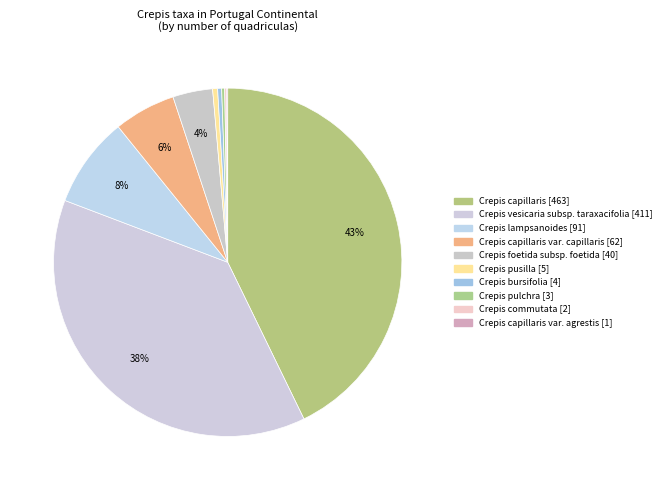

How many slices are in this pie chart?

10